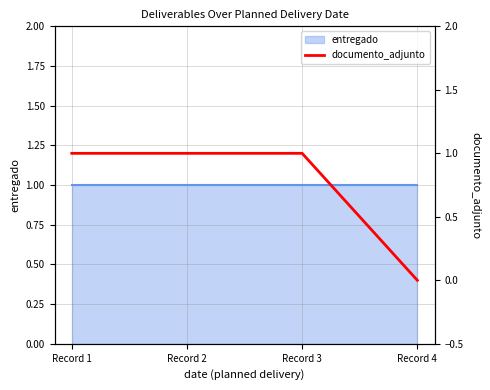

What is the average value?

1